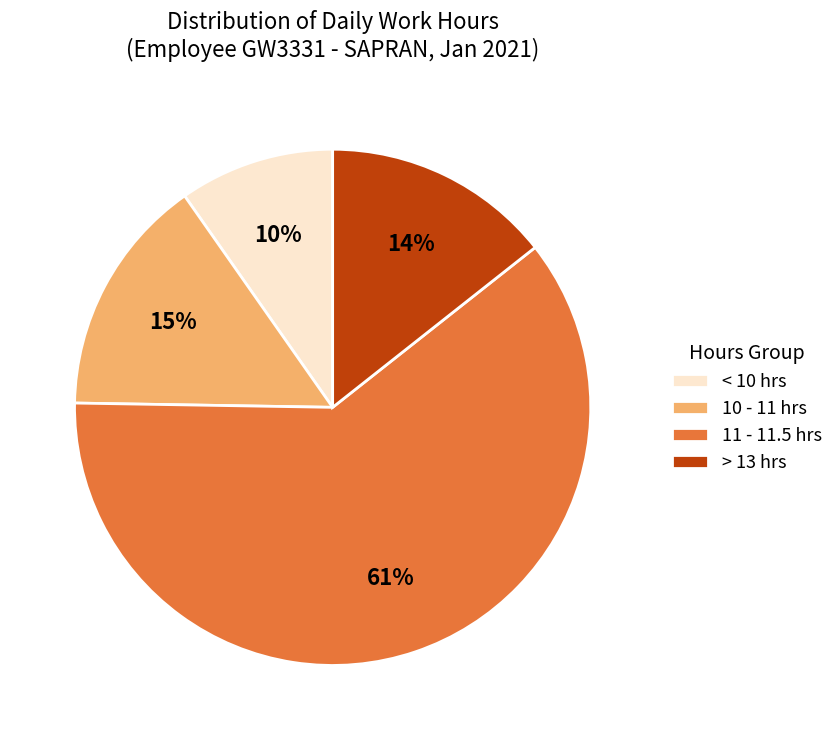

True or false: 11 - 11.5 hrs accounts for 46% of the total.

False